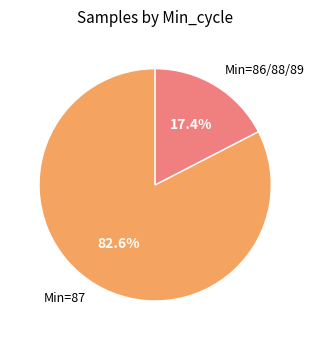

Which has a higher value, Min=86/88/89 or Min=87?

Min=87